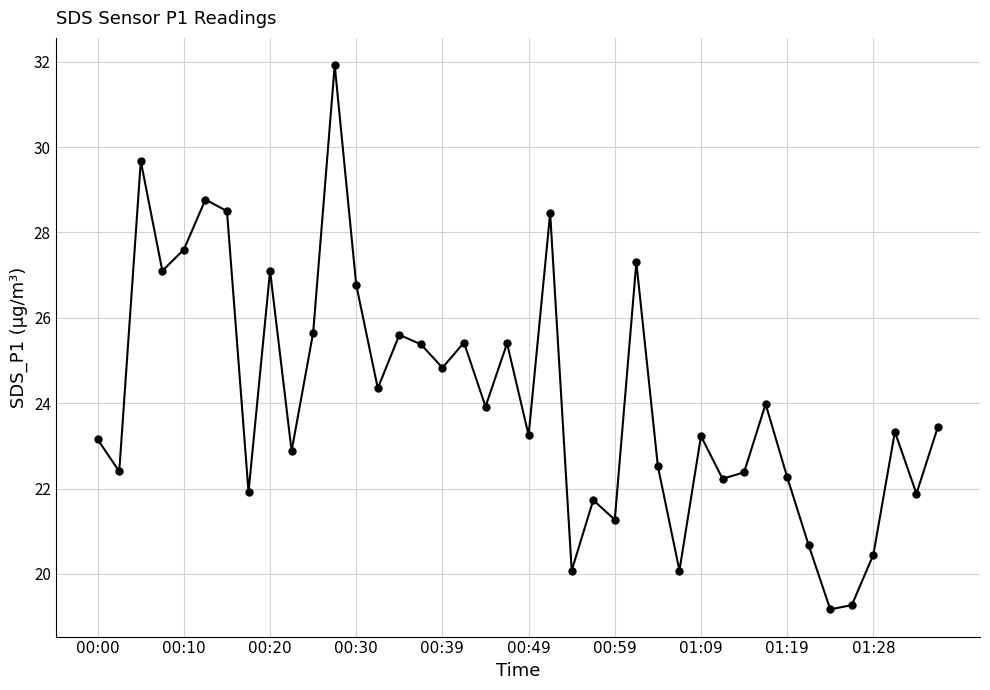

True or false: the data has more than 0 interior local peaks.

True